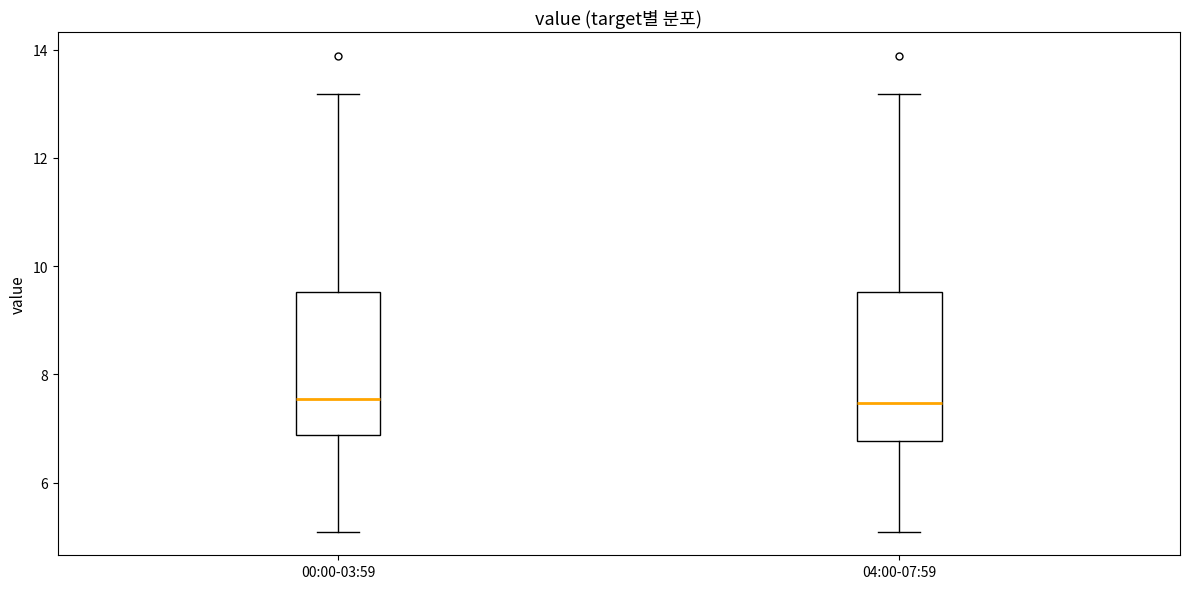

Where does the upper whisker of the box for 00:00-03:59 end on the y-axis? The values are not printed on the chart, so give them approximately, as read against the axis.

13.2